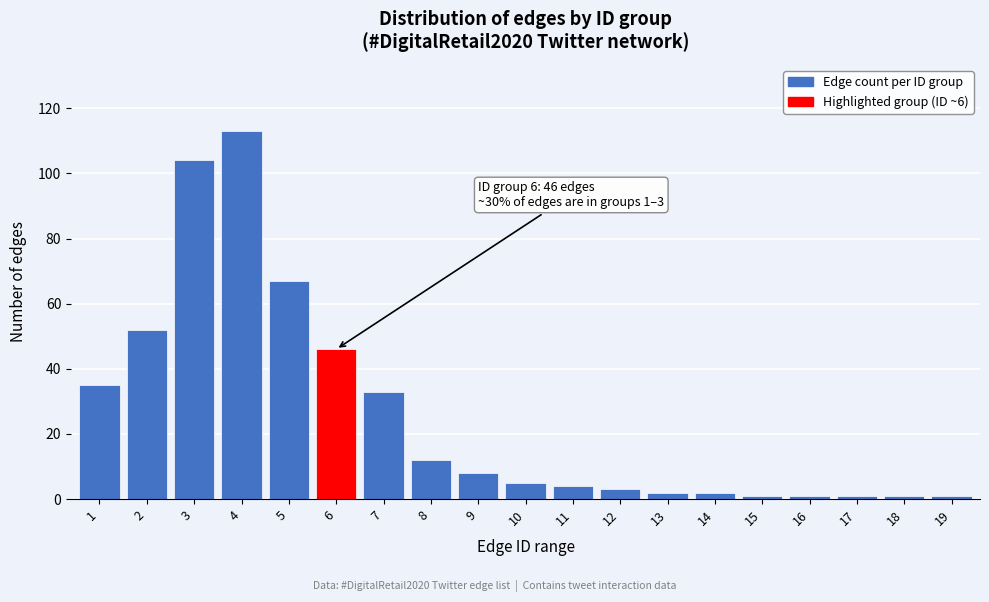

Reading right to left, extract all data points from this chart.

19=1	18=1	17=1	16=1	15=1	14=2	13=2	12=3	11=4	10=5	9=8	8=12	7=33	6=46	5=67	4=113	3=104	2=52	1=35